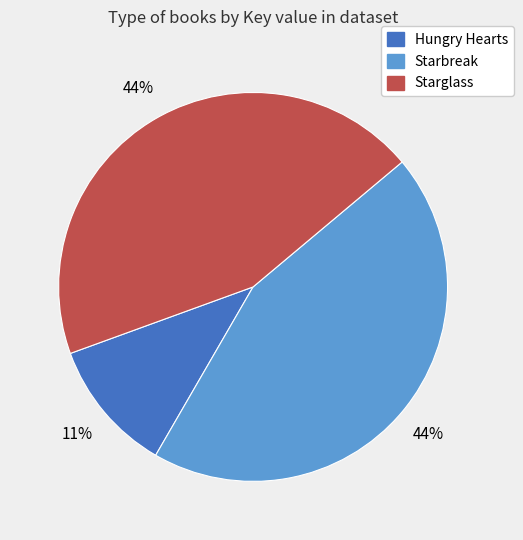

Which slice is the smallest?

Hungry Hearts